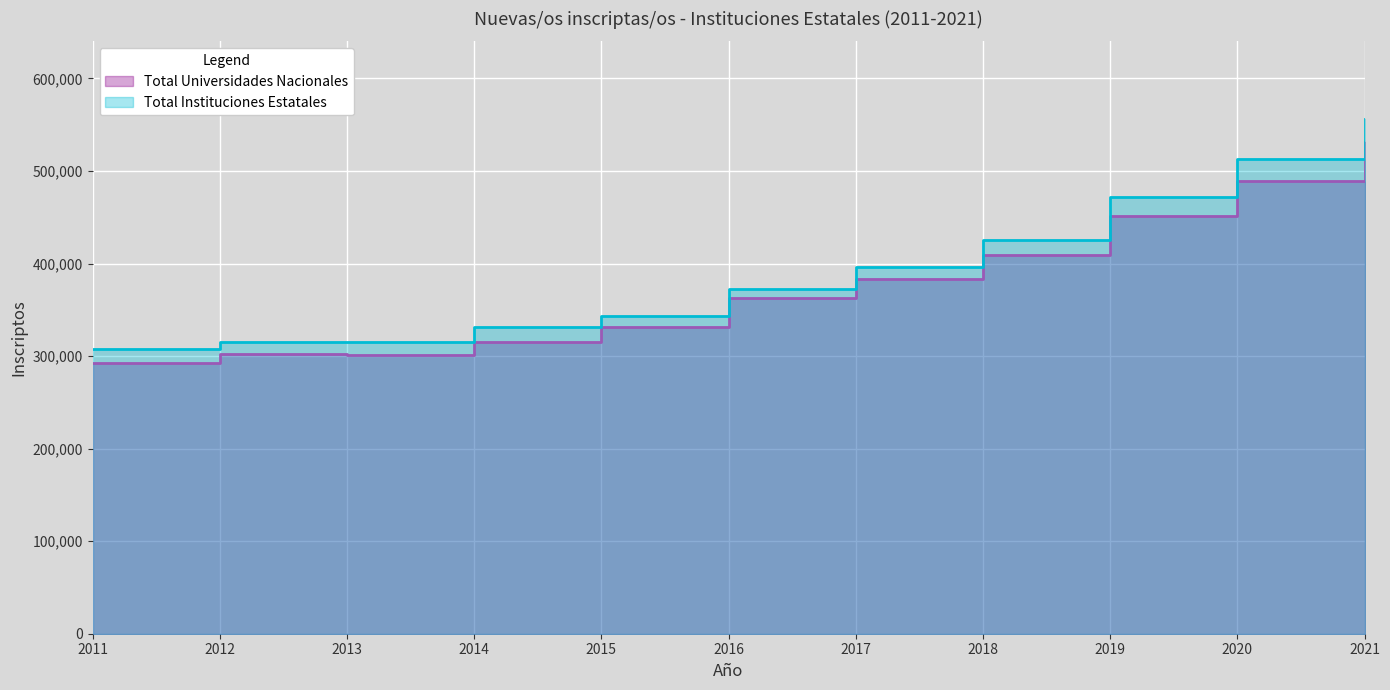

How many distinct data groups are displayed?

2